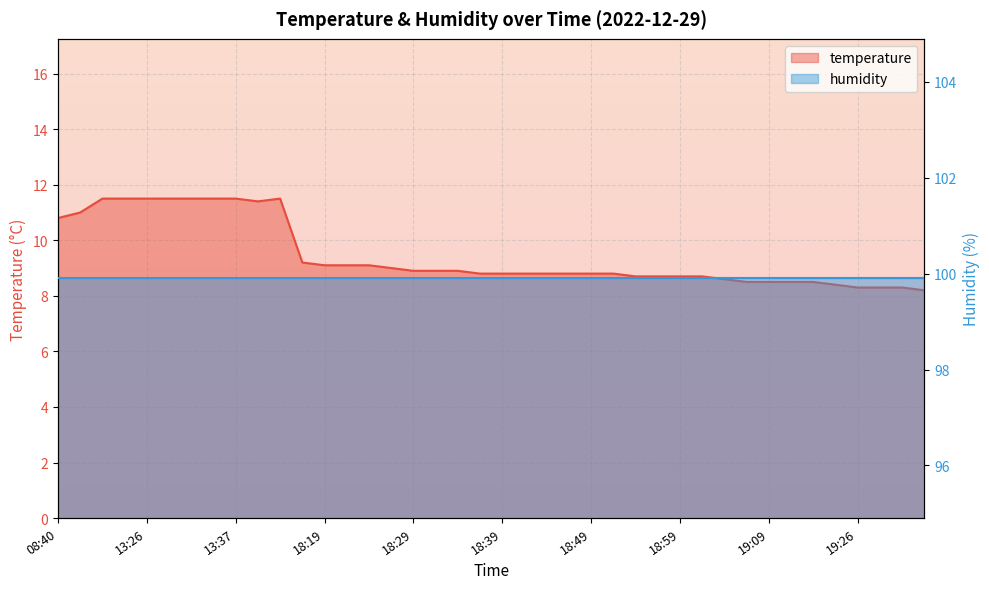

Where is the data nearest to the value 9?

18:27